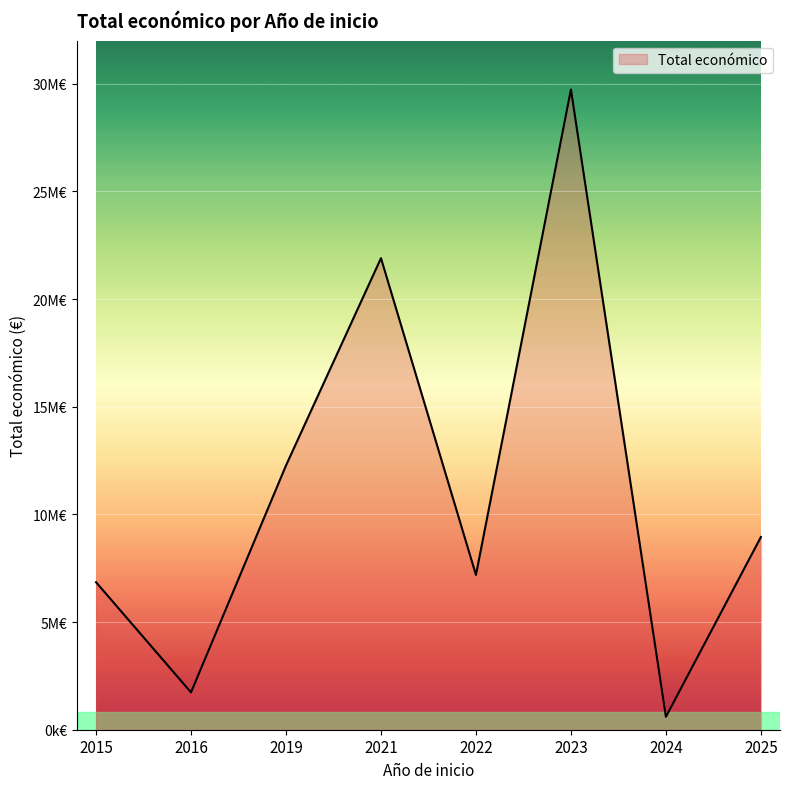

Does the chart display data point markers on the line(s)?

No